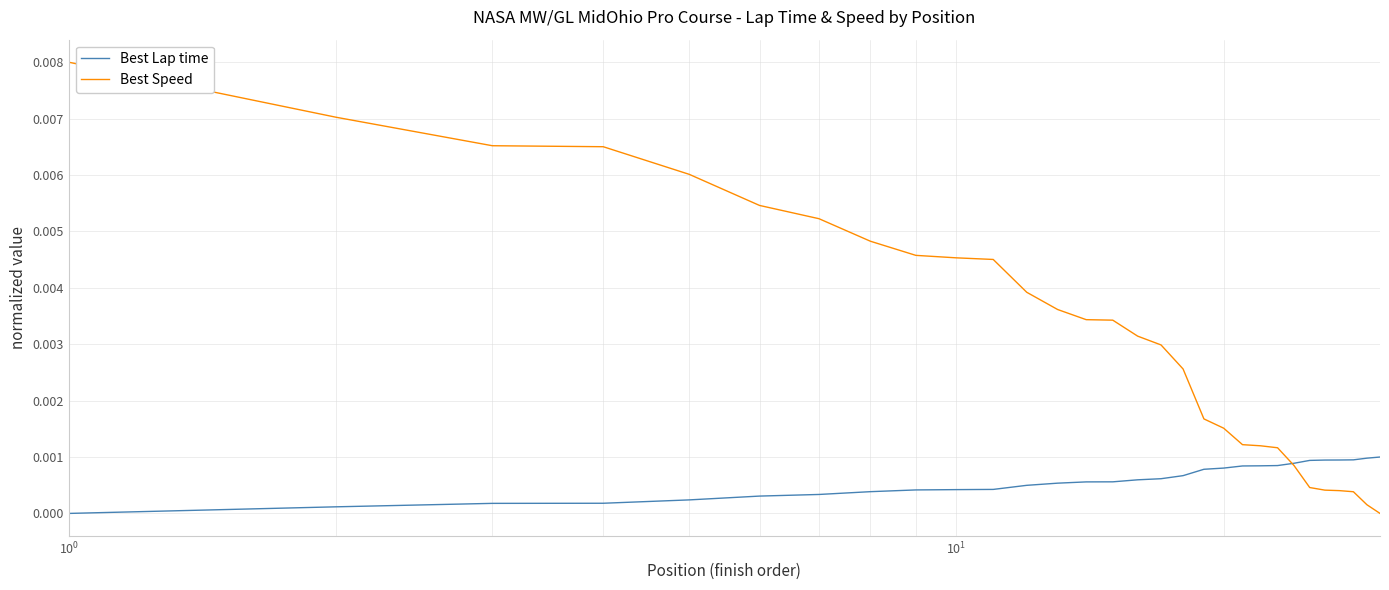

Which series ends up on top after the final intersection of Best Speed and Best Lap time?

Best Lap time